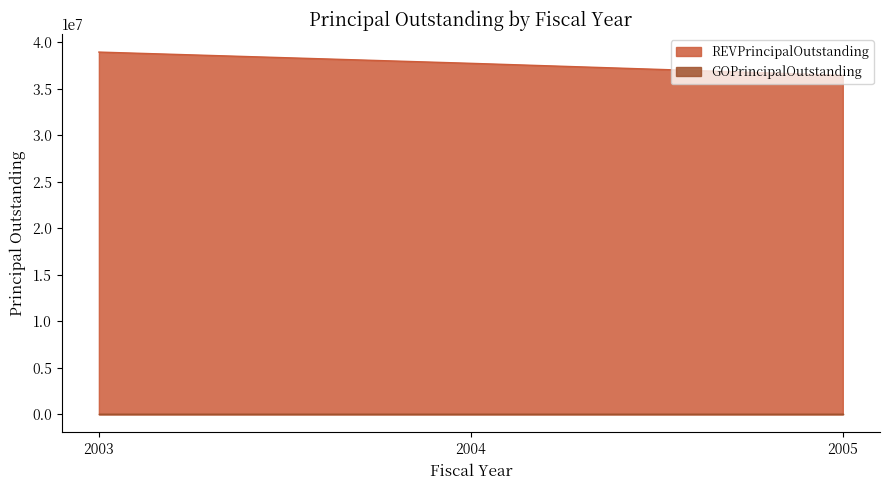

The chart shows a value of 36450000 at 2005. True or false?

True